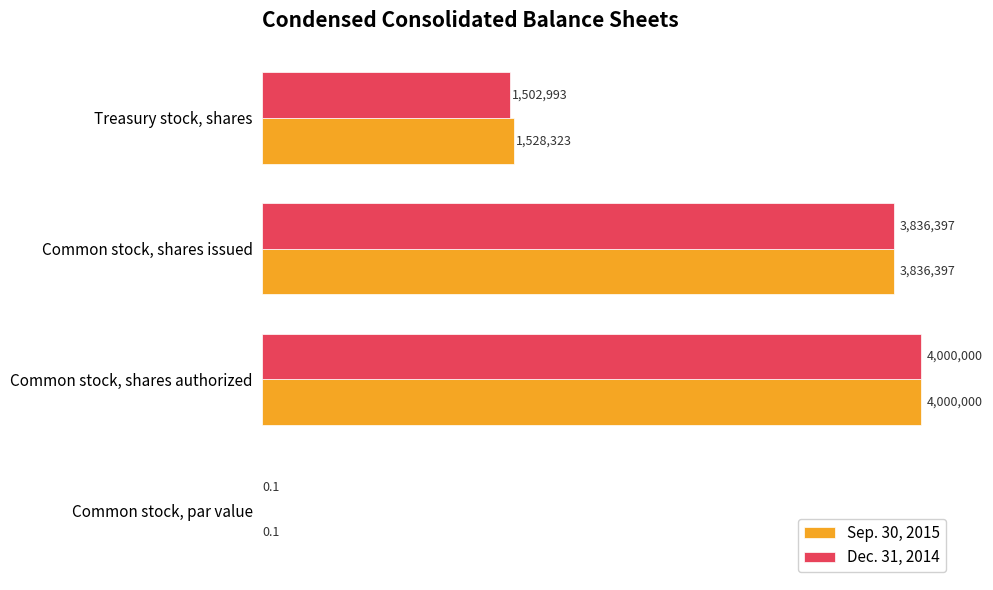

How many series are shown in this chart?

2